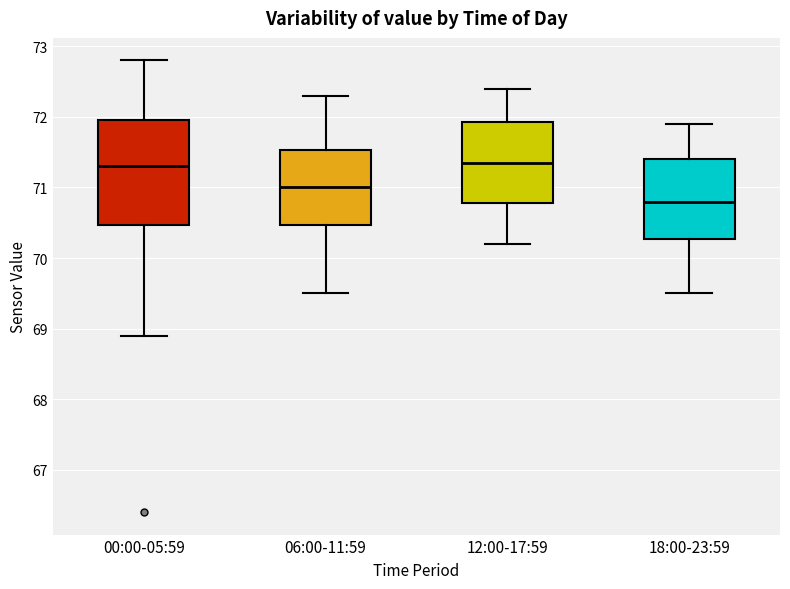

Reading left to right, read every box against the y-axis: the position of its median line, the range the box covers, and the ends of its whiskers. The values are not printed on the chart, so give them approximately, as read against the axis.

00:00-05:59: median 71.3, box 70.5 to 72.0, whiskers 68.9 to 72.8
06:00-11:59: median 71.0, box 70.5 to 71.5, whiskers 69.5 to 72.3
12:00-17:59: median 71.4, box 70.8 to 71.9, whiskers 70.2 to 72.4
18:00-23:59: median 70.8, box 70.3 to 71.4, whiskers 69.5 to 71.9